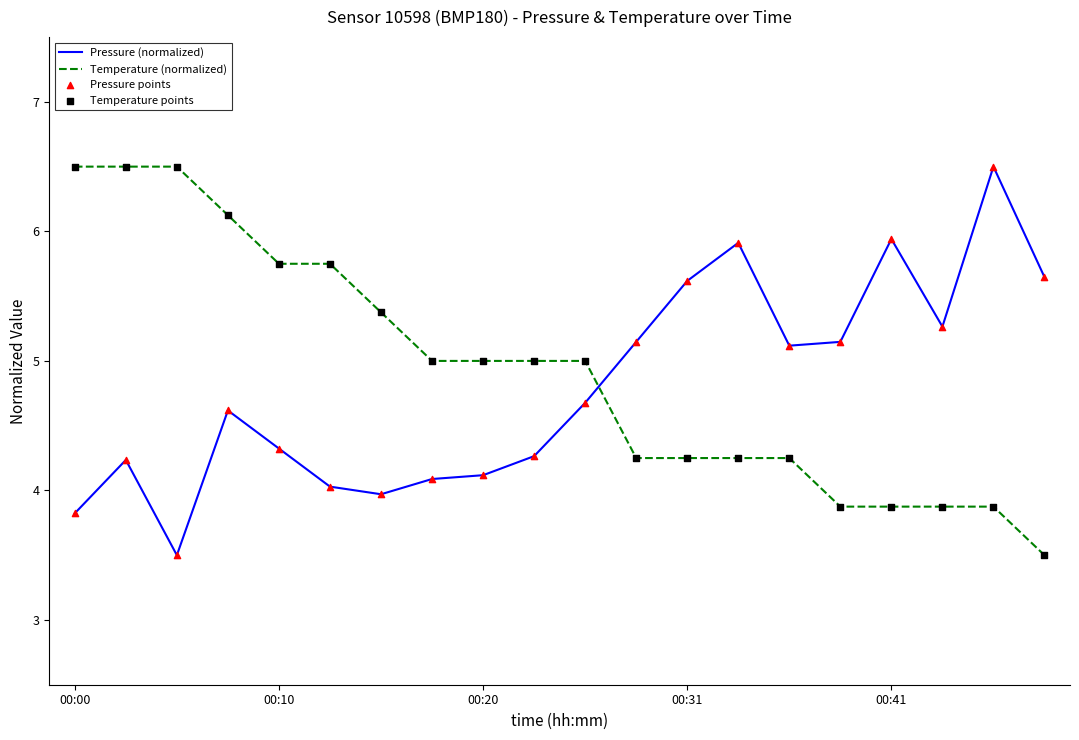

What is the greatest value displayed?

6.5